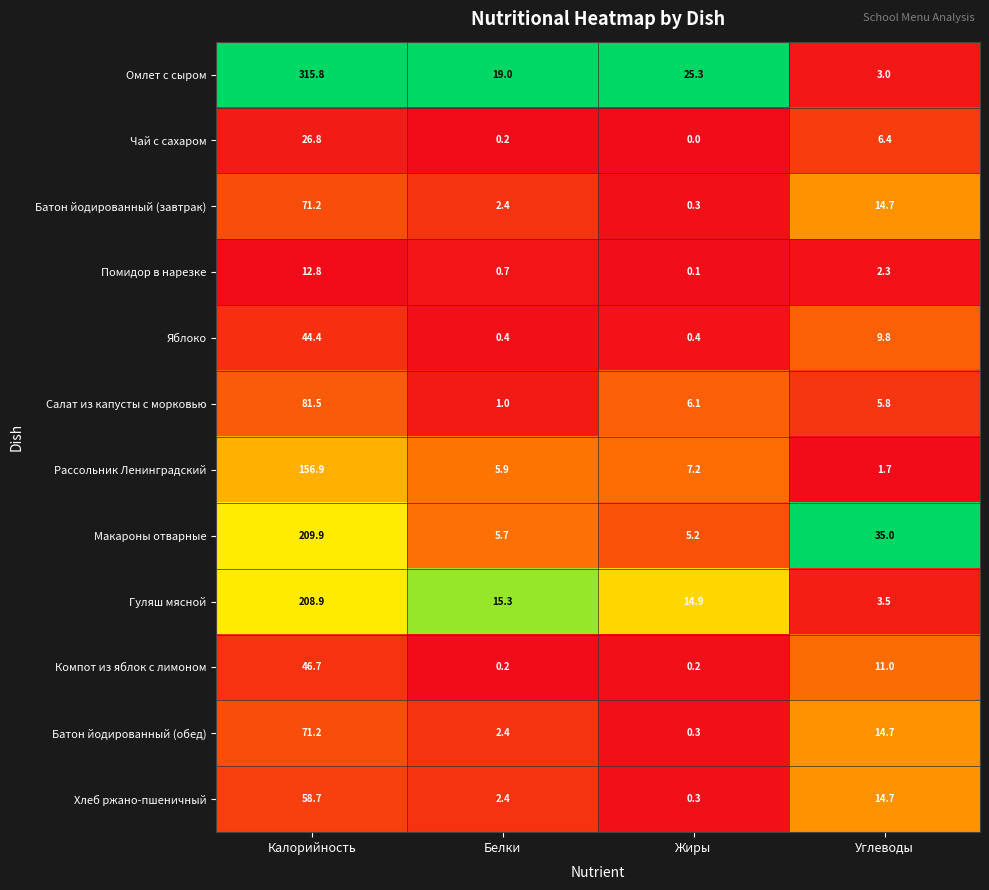

Is it true that Хлеб ржано-пшеничный equals 58.7 at Калорийность?

True